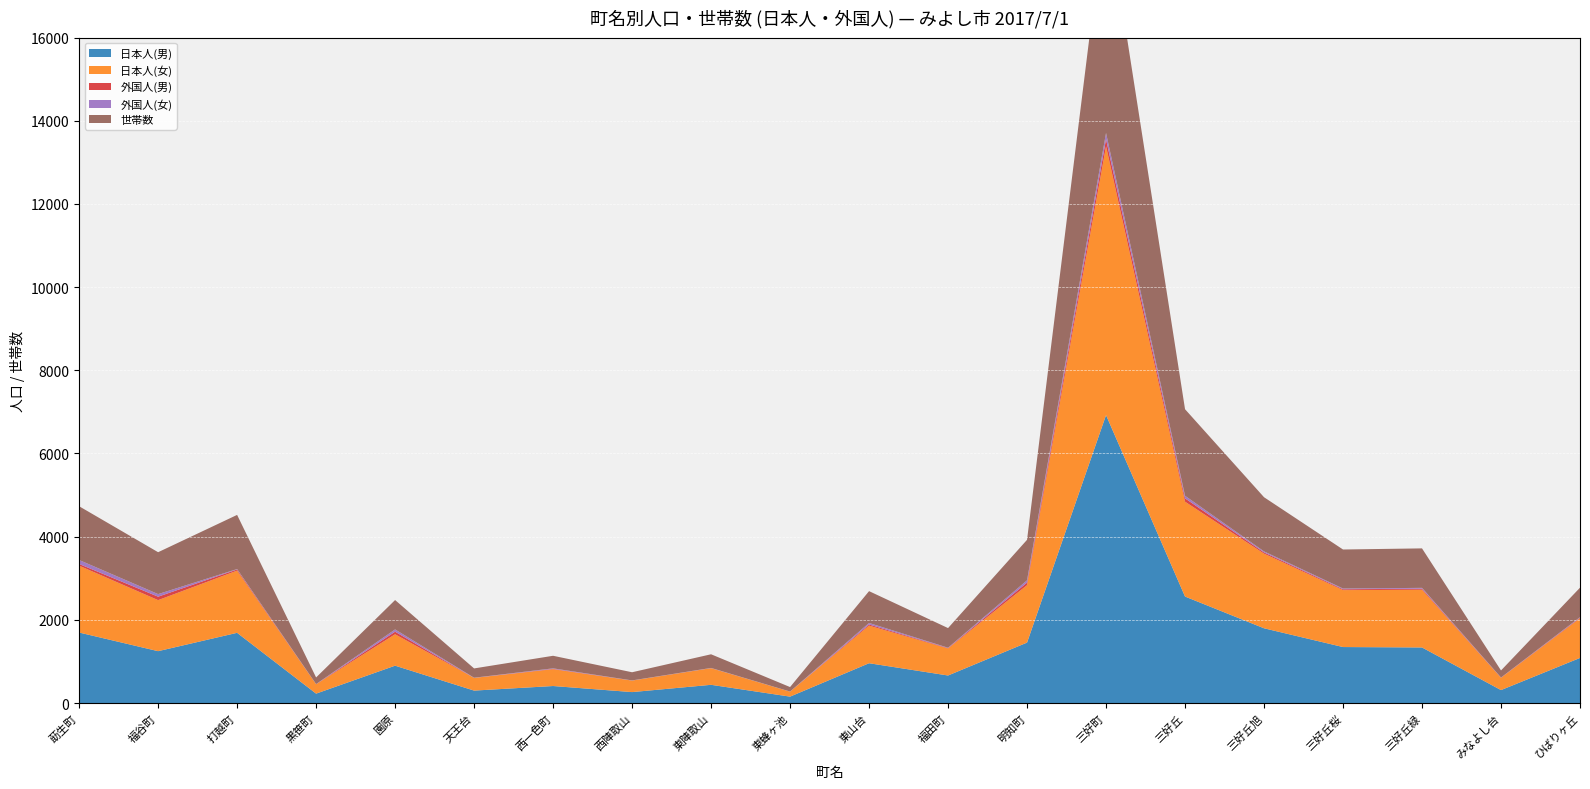

Reading left to right, extract all data points from this chart.

日本人(男): 莇生町=1695	福谷町=1247	打越町=1688	黒笹町=226	園原=898	天王台=299	西一色町=409	西陣取山=263	東陣取山=438	東蜂ヶ池=154	東山台=957	福田町=662	明知町=1453	三好町=6922	三好丘=2560	三好丘旭=1797	三好丘桜=1346	三好丘緑=1336	みなよし台=311	ひばりヶ丘=1084
日本人(女): 莇生町=1607	福谷町=1227	打越町=1495	黒笹町=226	園原=755	天王台=305	西一色町=404	西陣取山=277	東陣取山=400	東蜂ヶ池=120	東山台=904	福田町=650	明知町=1381	三好町=6462	三好丘=2281	三好丘旭=1794	三好丘桜=1369	三好丘緑=1388	みなよし台=295	ひばりヶ丘=954
外国人(男): 莇生町=41	福谷町=83	打越町=28	黒笹町=2	園原=62	天王台=1	西一色町=9	西陣取山=1	東陣取山=2	東蜂ヶ池=0	東山台=27	福田町=10	明知町=62	三好町=170	三好丘=80	三好丘旭=30	三好丘桜=20	三好丘緑=25	みなよし台=5	ひばりヶ丘=15
外国人(女): 莇生町=96	福谷町=62	打越町=10	黒笹町=2	園原=55	天王台=4	西一色町=12	西陣取山=3	東陣取山=4	東蜂ヶ池=2	東山台=37	福田町=8	明知町=55	三好町=152	三好丘=62	三好丘旭=25	三好丘桜=18	三好丘緑=20	みなよし台=3	ひばりヶ丘=12
世帯数: 莇生町=1292	福谷町=1007	打越町=1302	黒笹町=159	園原=706	天王台=223	西一色町=302	西陣取山=196	東陣取山=328	東蜂ヶ池=108	東山台=765	福田町=472	明知町=973	三好町=5515	三好丘=2081	三好丘旭=1302	三好丘桜=938	三好丘緑=949	みなよし台=169	ひばりヶ丘=708